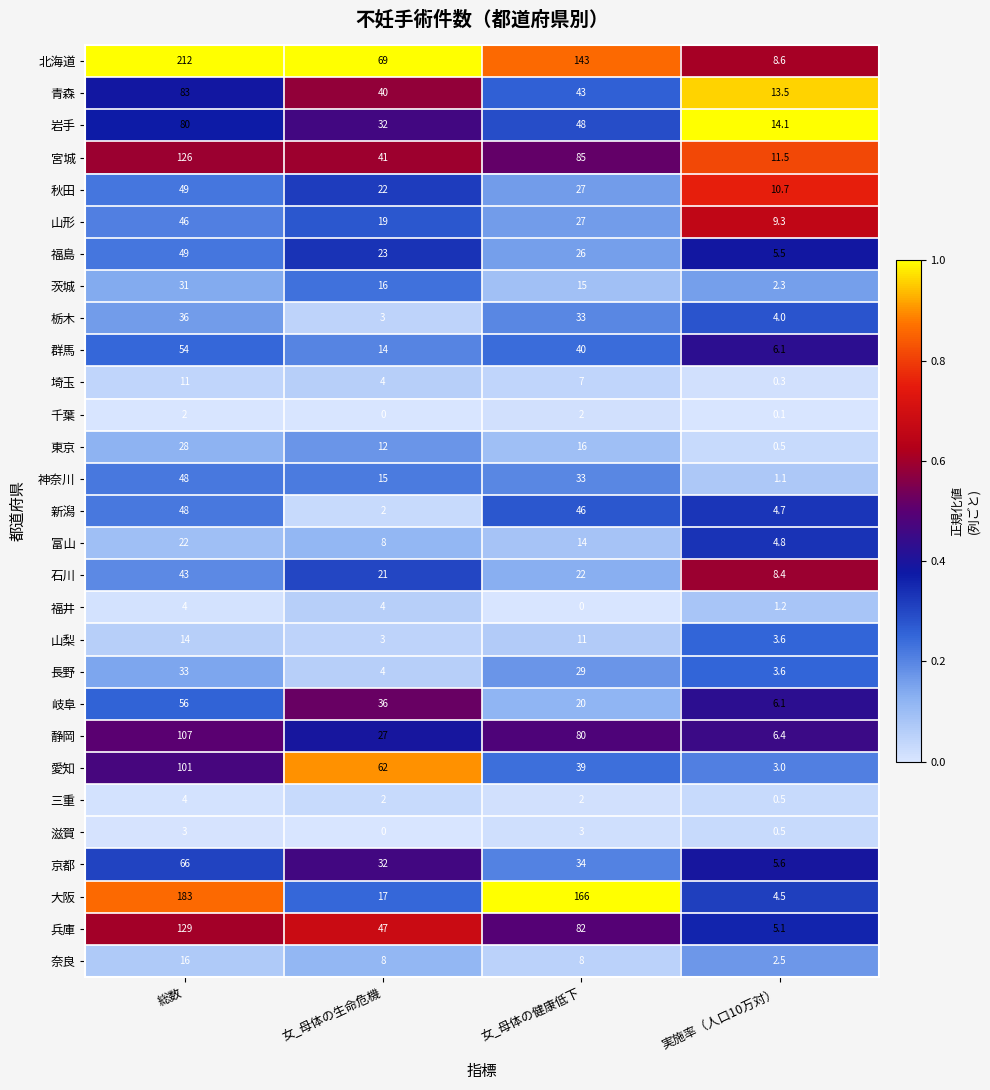

Which category has the highest value across all series?

総数